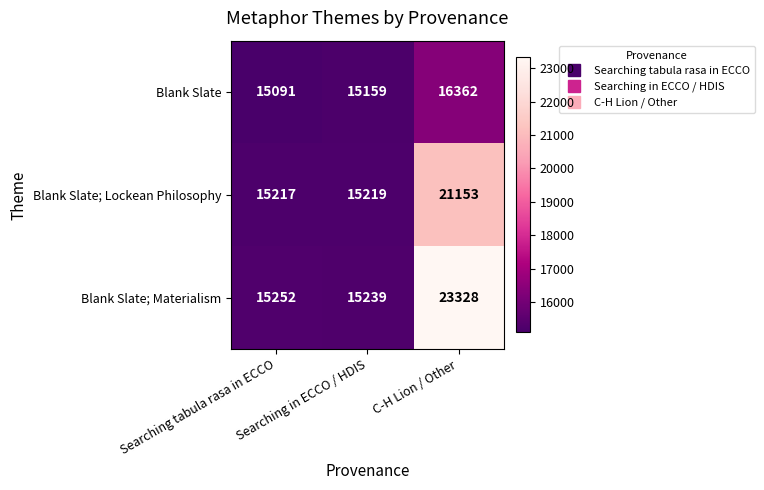

Which series has the largest total across all categories?

Blank Slate; Materialism